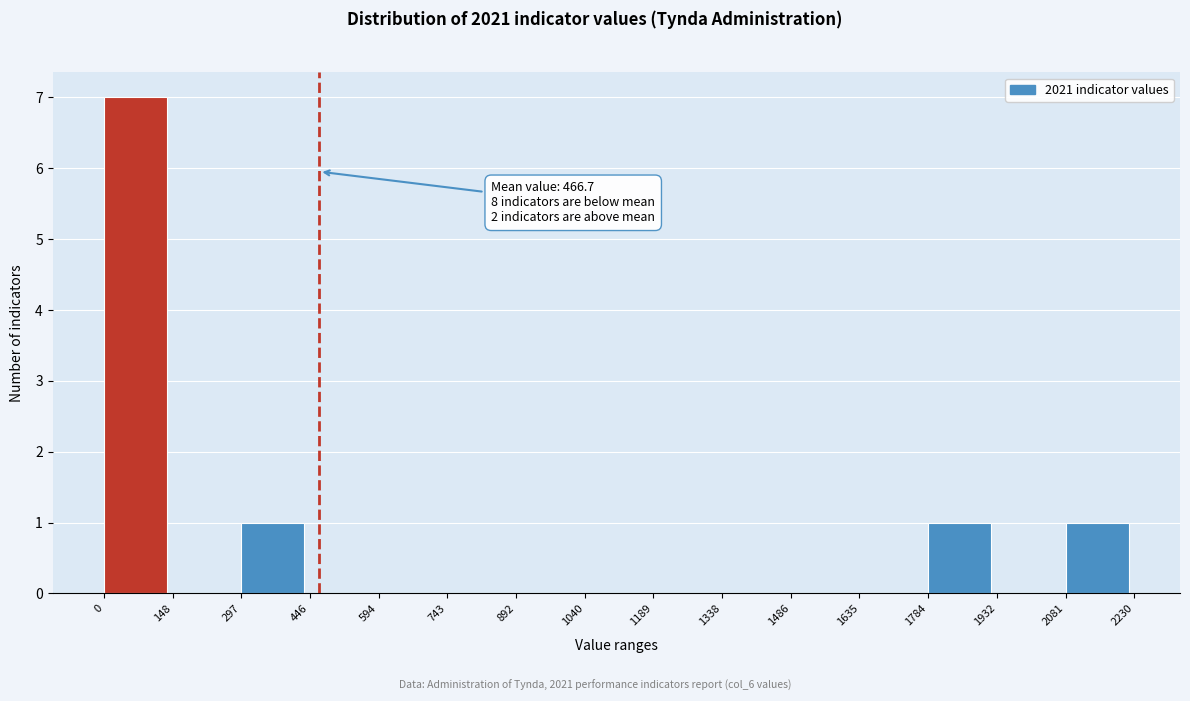

Over which range of the x-axis is the bar tallest?

0 to 148